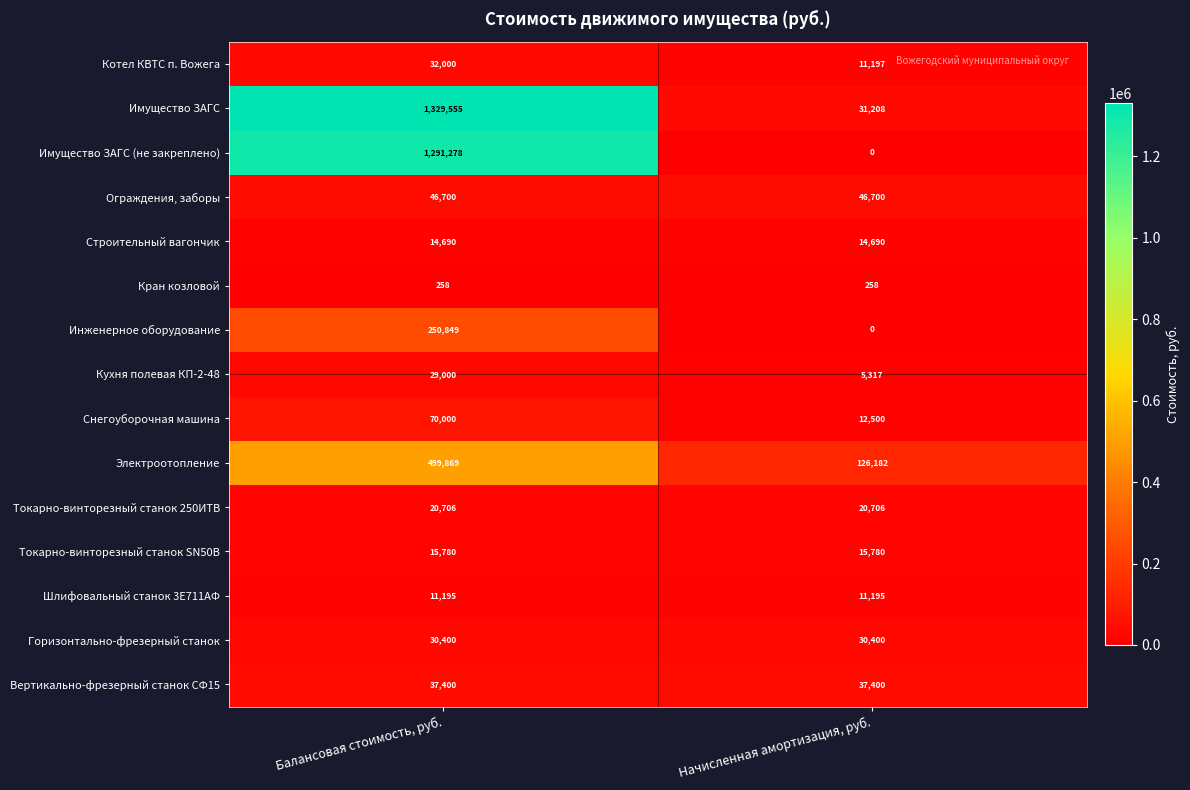

How many data points does each series have?

2